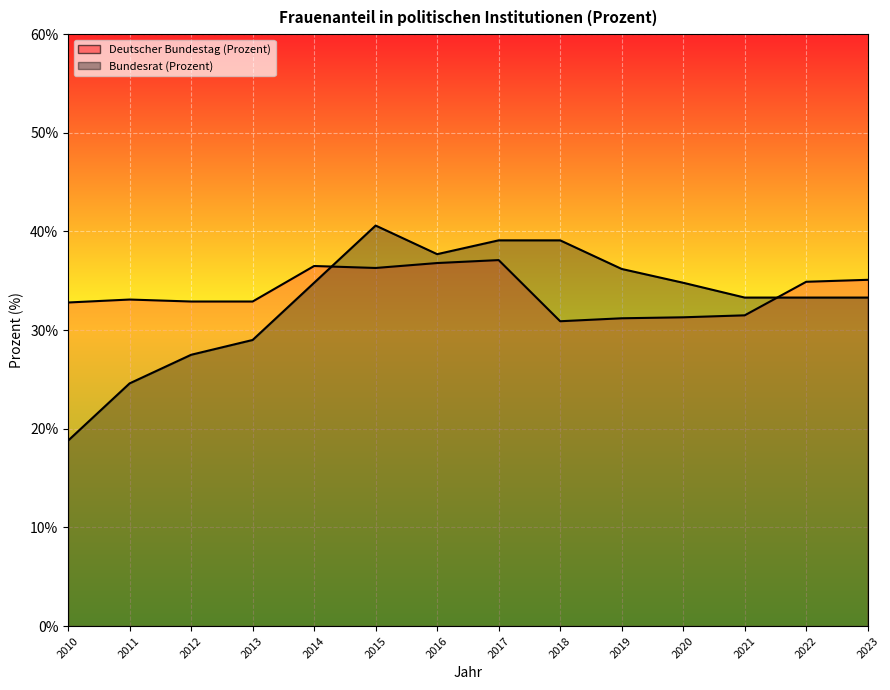

True or false: Bundesrat (Prozent) and Deutscher Bundestag (Prozent) cross at least once.

True